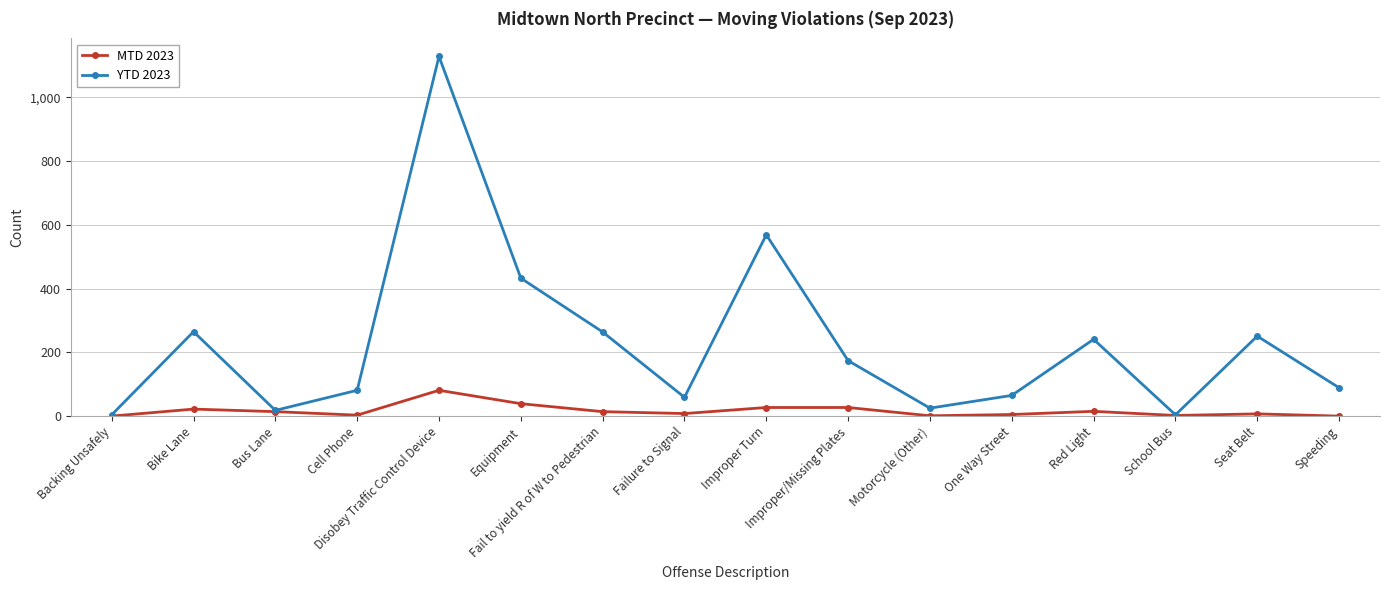

The value of YTD 2023 at Failure to Signal is 16. True or false?

False